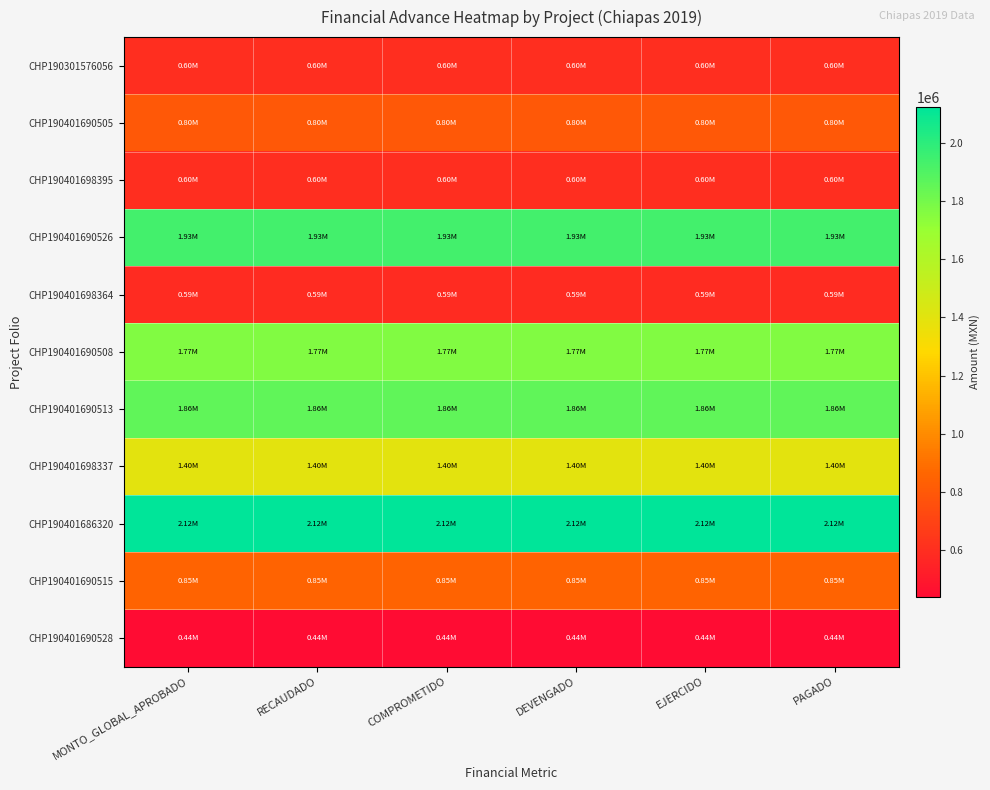

What is the difference between the highest and lowest values at EJERCIDO?

1682547.4